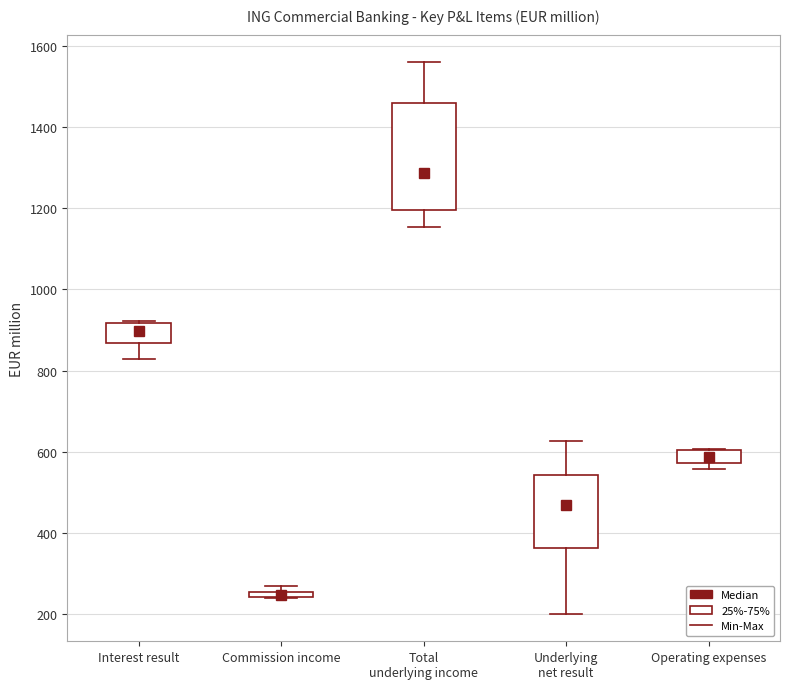

Where does the median line of the box for Total underlying income sit on the y-axis? The values are not printed on the chart, so give them approximately, as read against the axis.

1280